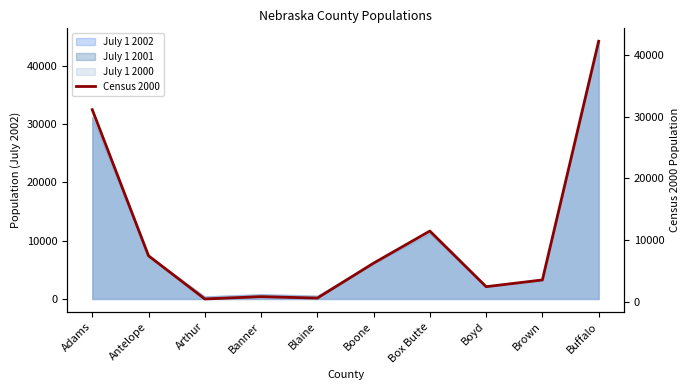

At which label is the value closest to 21351?

Adams